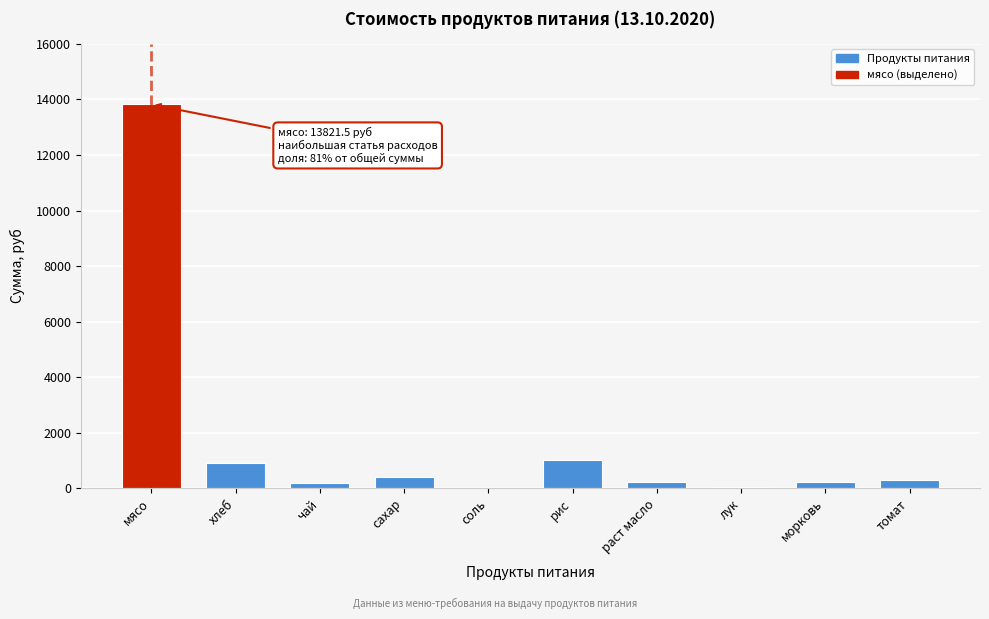

What is the greatest value displayed?

13821.5